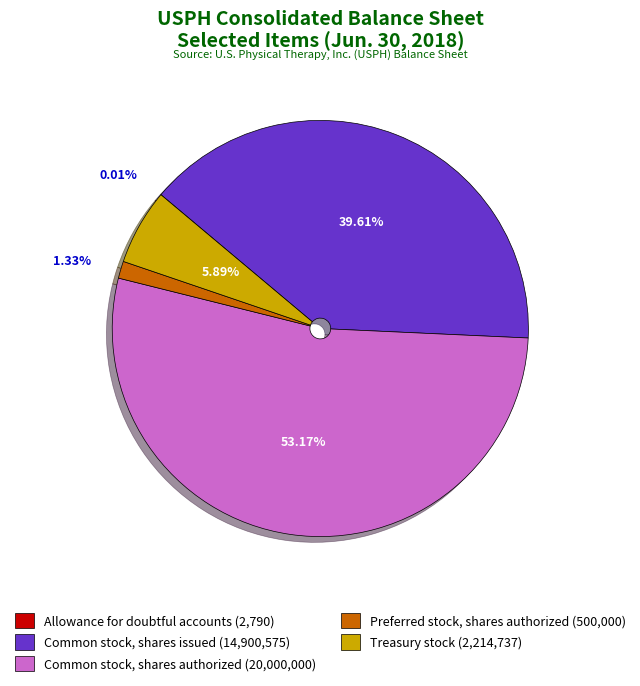

True or false: Treasury stock accounts for 18% of the total.

False